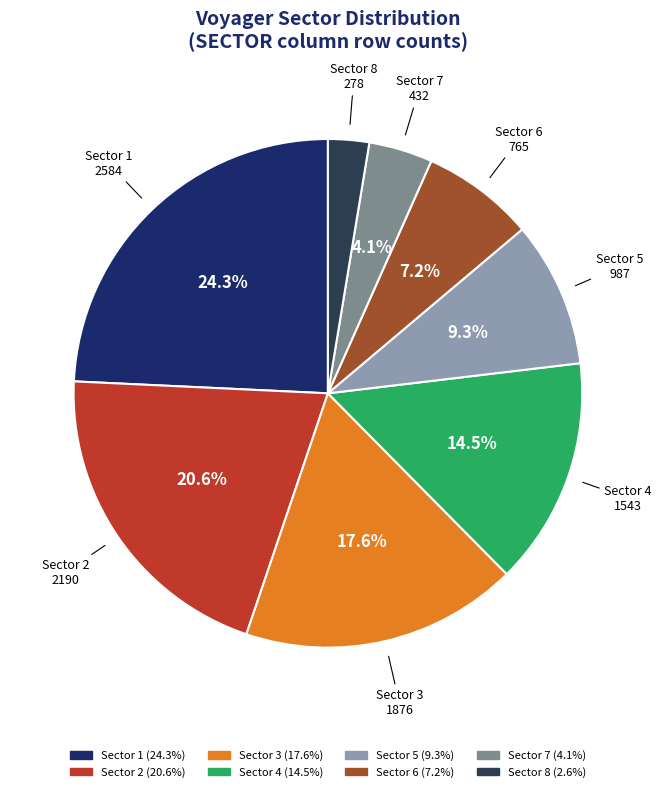

Which has a higher value, Sector 7 or Sector 1?

Sector 1